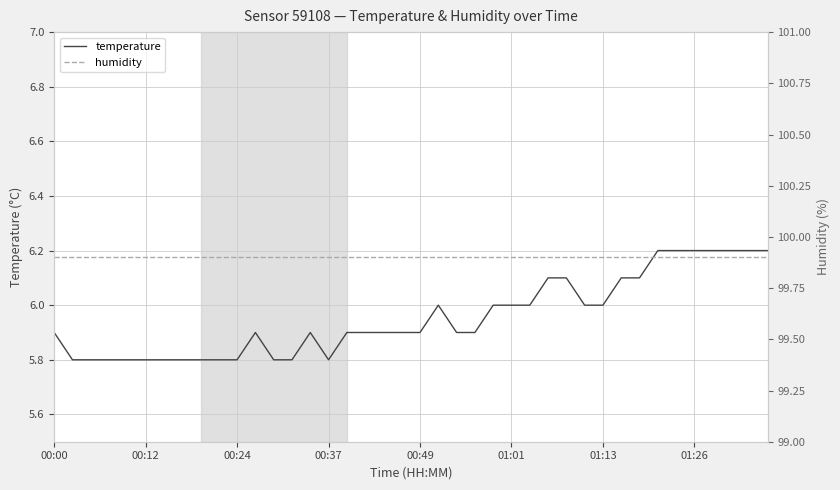

Which has a higher value, 26 or 22?

26